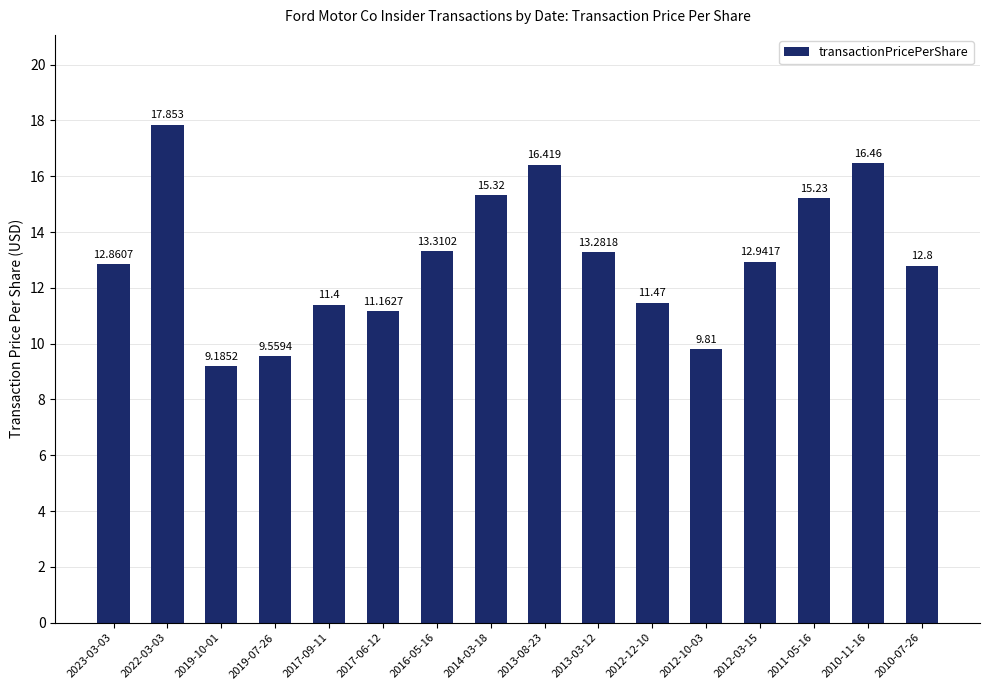

True or false: the data shows 6.2 at 2017-06-12.

False